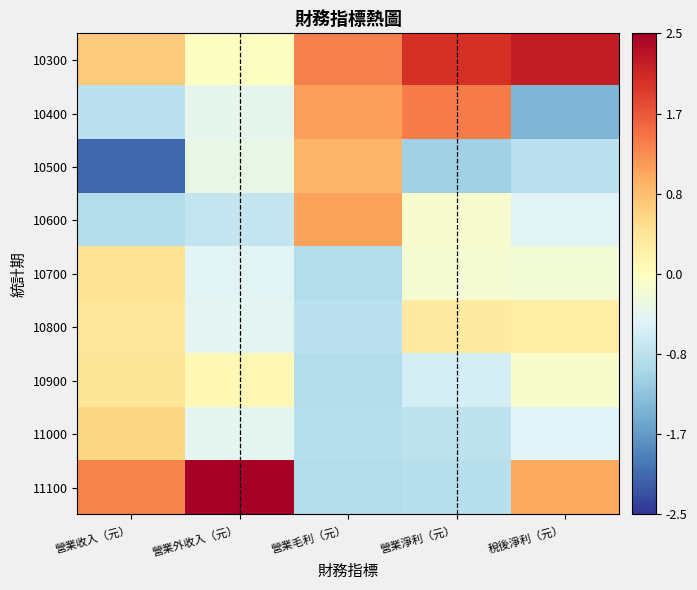

Reading left to right, what are all the values shown in this chart?

10300: 營業收入（元）=0.7	營業外收入（元）=-0.0	營業毛利（元）=1.3	營業淨利（元）=2.0	稅後淨利（元）=2.2
10400: 營業收入（元）=-0.8	營業外收入（元）=-0.4	營業毛利（元）=1.1	營業淨利（元）=1.4	稅後淨利（元）=-1.4
10500: 營業收入（元）=-2.1	營業外收入（元）=-0.3	營業毛利（元）=0.9	營業淨利（元）=-1.1	稅後淨利（元）=-0.8
10600: 營業收入（元）=-0.9	營業外收入（元）=-0.8	營業毛利（元）=1.1	營業淨利（元）=-0.1	稅後淨利（元）=-0.5
10700: 營業收入（元）=0.4	營業外收入（元）=-0.5	營業毛利（元）=-0.9	營業淨利（元）=-0.2	稅後淨利（元）=-0.2
10800: 營業收入（元）=0.4	營業外收入（元）=-0.4	營業毛利（元）=-0.8	營業淨利（元）=0.3	稅後淨利（元）=0.3
10900: 營業收入（元）=0.4	營業外收入（元）=0.1	營業毛利（元）=-0.9	營業淨利（元）=-0.6	稅後淨利（元）=-0.1
11000: 營業收入（元）=0.6	營業外收入（元）=-0.4	營業毛利（元）=-0.9	營業淨利（元）=-0.8	稅後淨利（元）=-0.5
11100: 營業收入（元）=1.3	營業外收入（元）=2.7	營業毛利（元）=-0.9	營業淨利（元）=-0.9	稅後淨利（元）=1.0